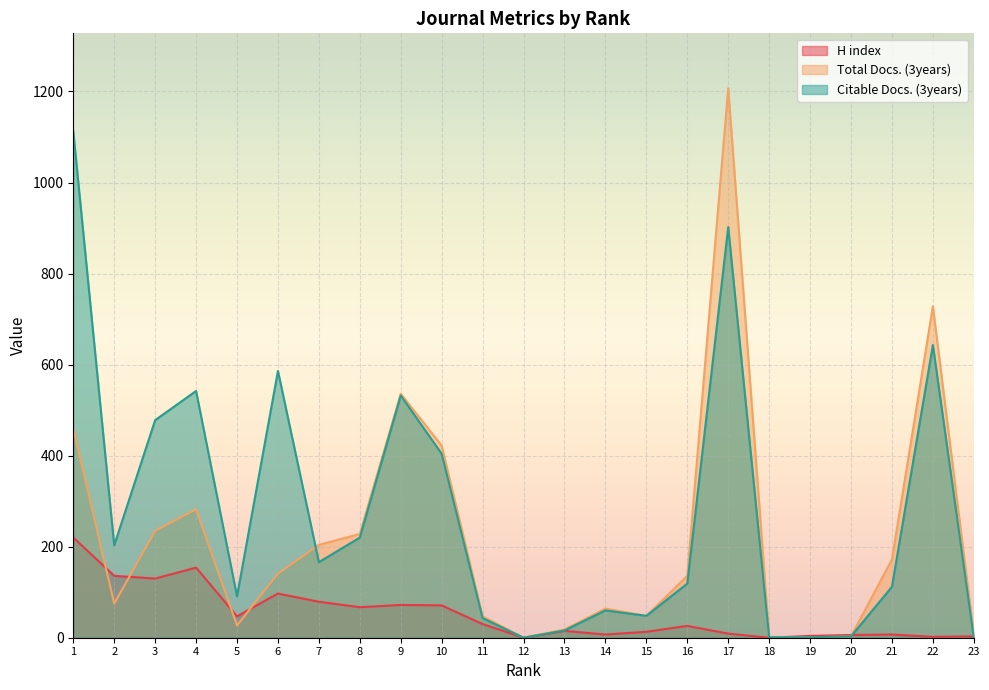

What are all the series names shown in the legend?

H index, Total Docs. (3years), Citable Docs. (3years)